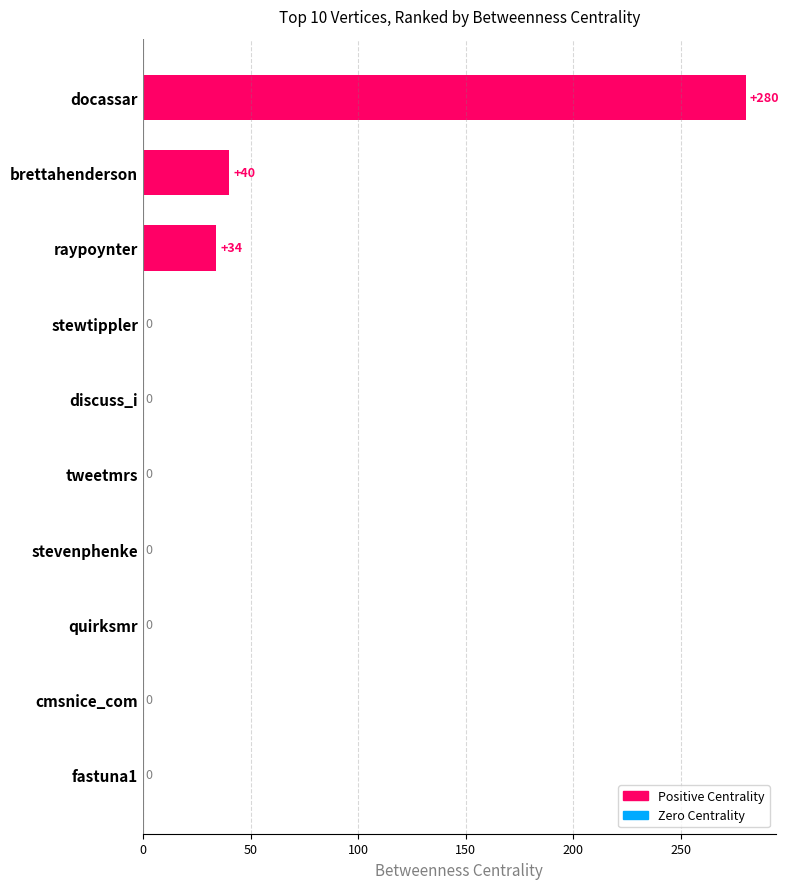

What is the average value?

35